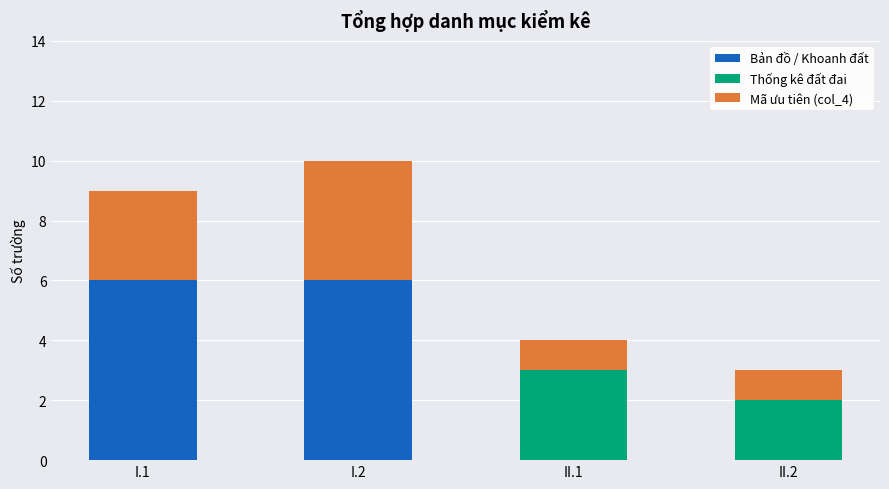

Count the number of data series in this chart.

3